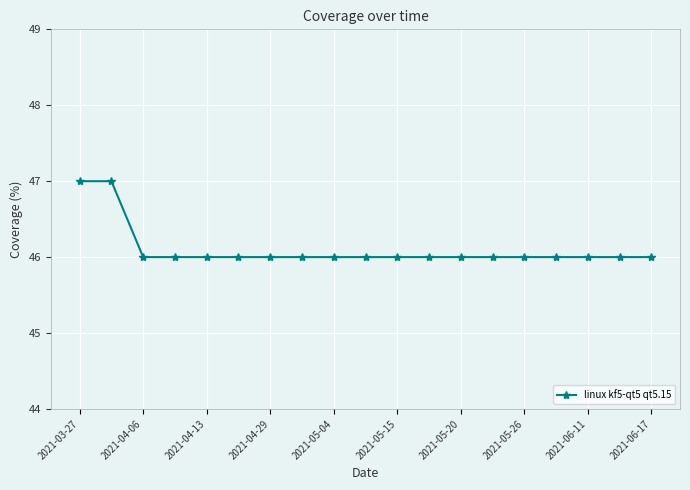

What is the value of the 14th point from the left?

46